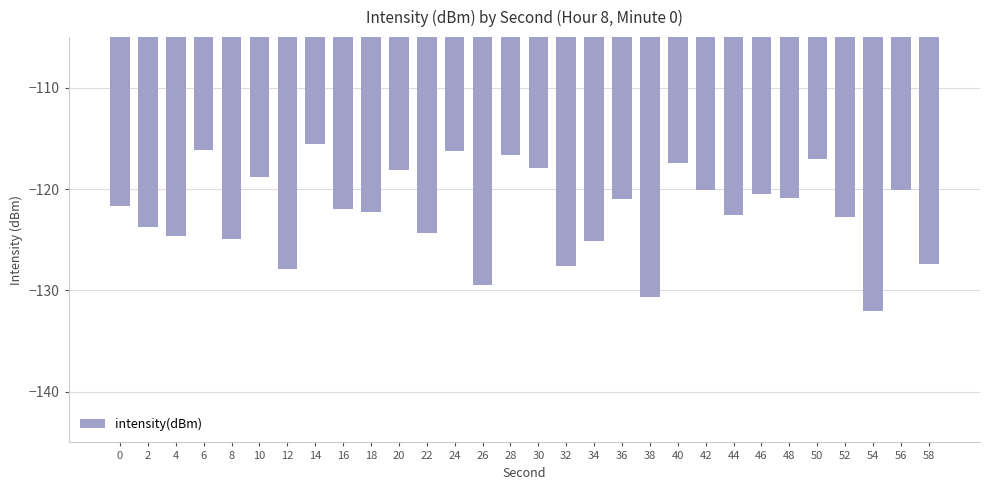

Count the number of categories in the chart.

30